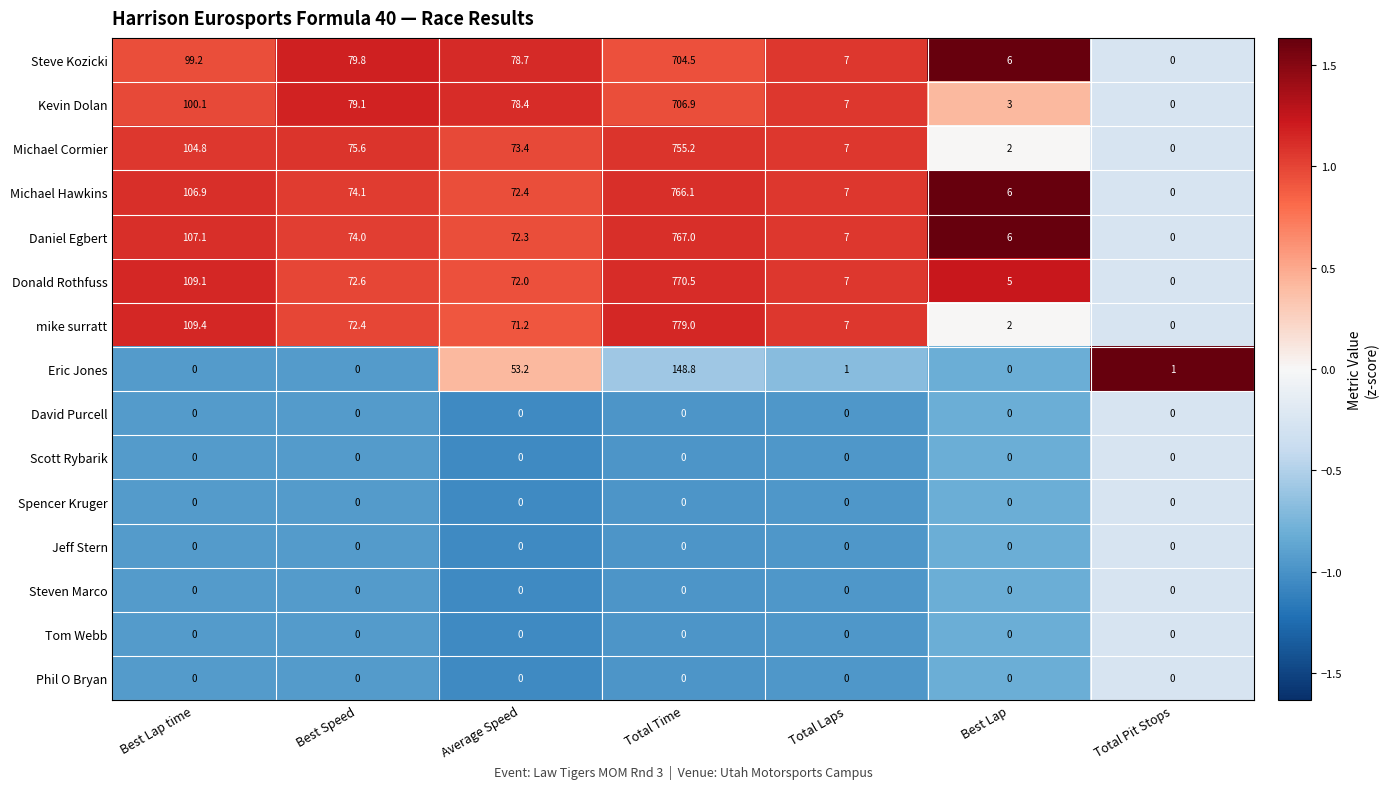

How many distinct data groups are displayed?

15